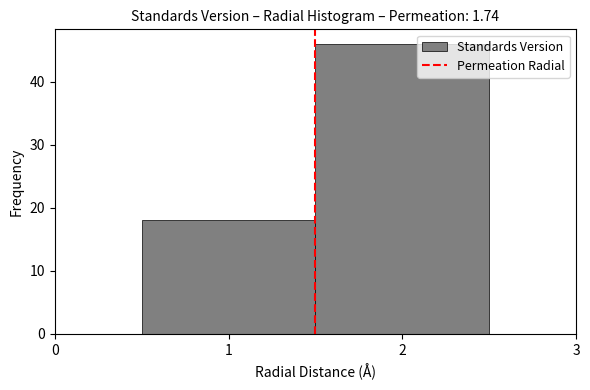

Reading left to right, list every bar in this chart as the range it spans on the x-axis followed by its height. The values are not printed on the chart, so give them approximately, as read against the axis.

0.5 to 1.5: 18
1.5 to 2.5: 46